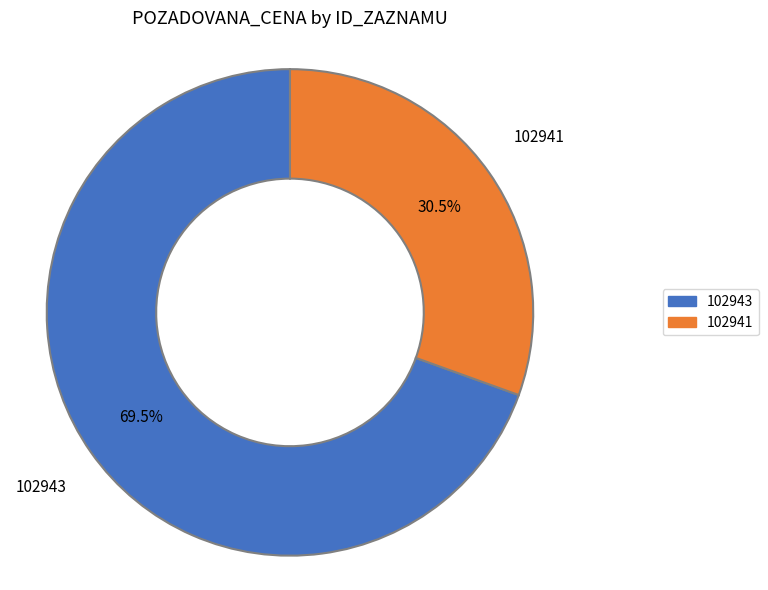

How many segments does this pie chart have?

2